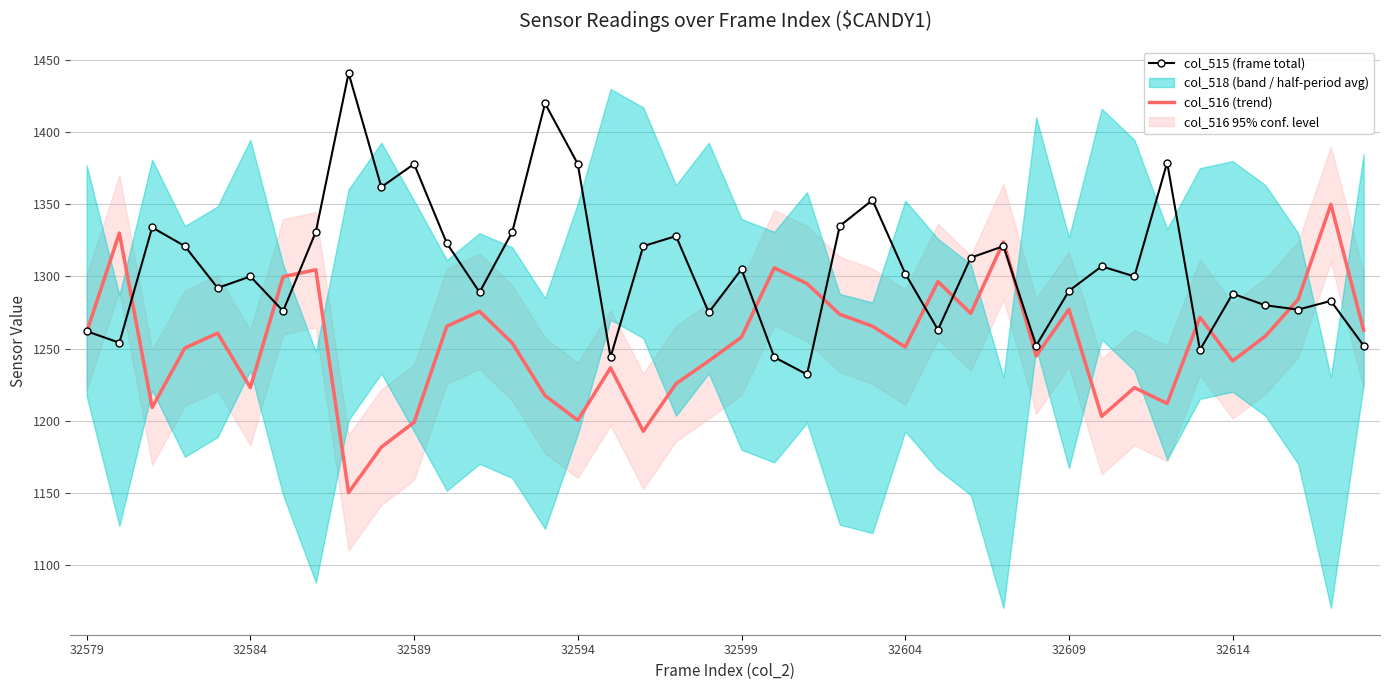

What is the highest value of the col_515 (frame total) series?

1441.0